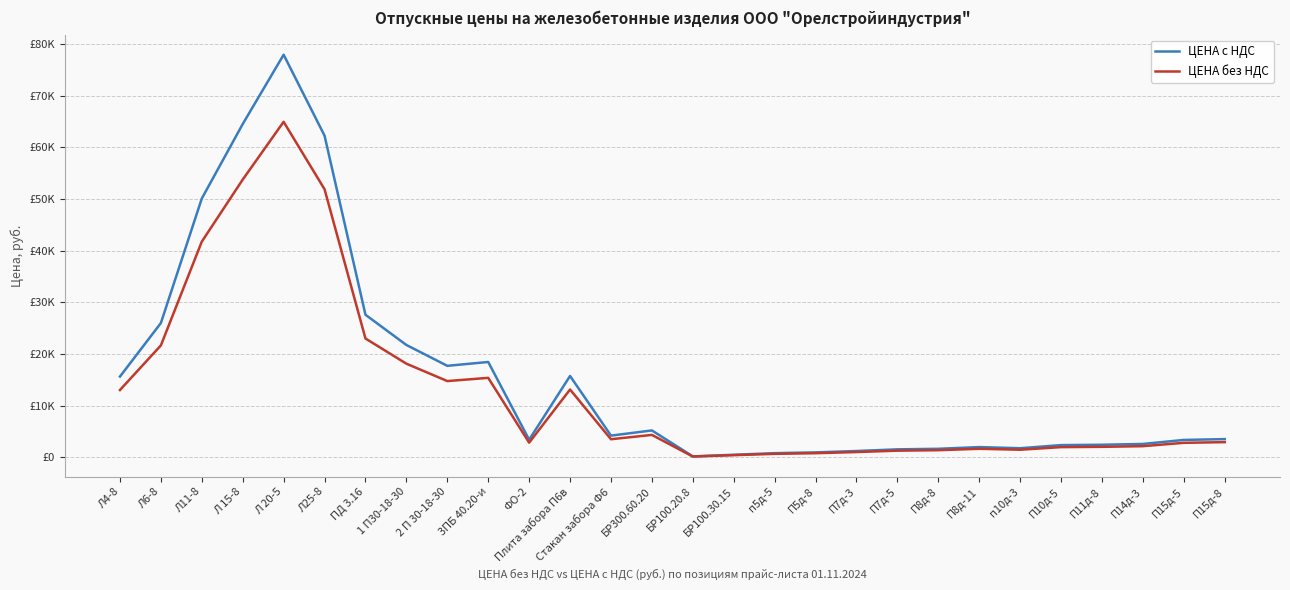

Does the chart display data point markers on the line(s)?

No